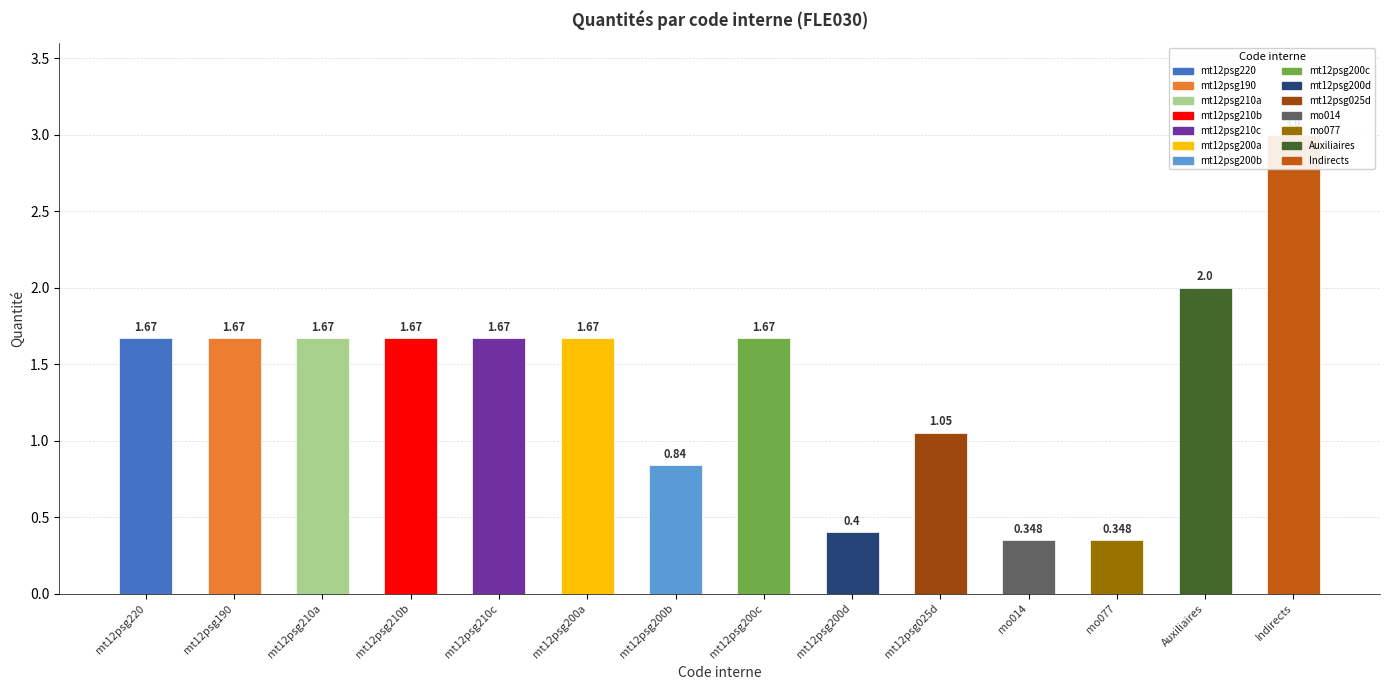

What position from the left is mt12psg200d?

9